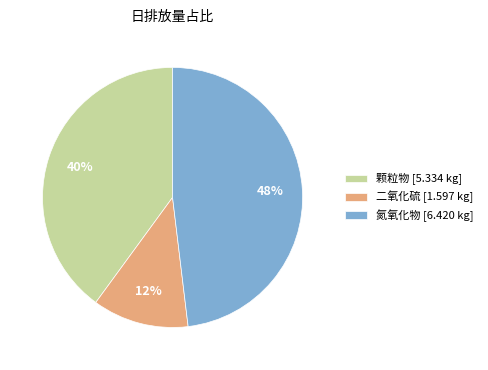

Is it true that 颗粒物 [5.334 kg] is 40% of the pie?

True